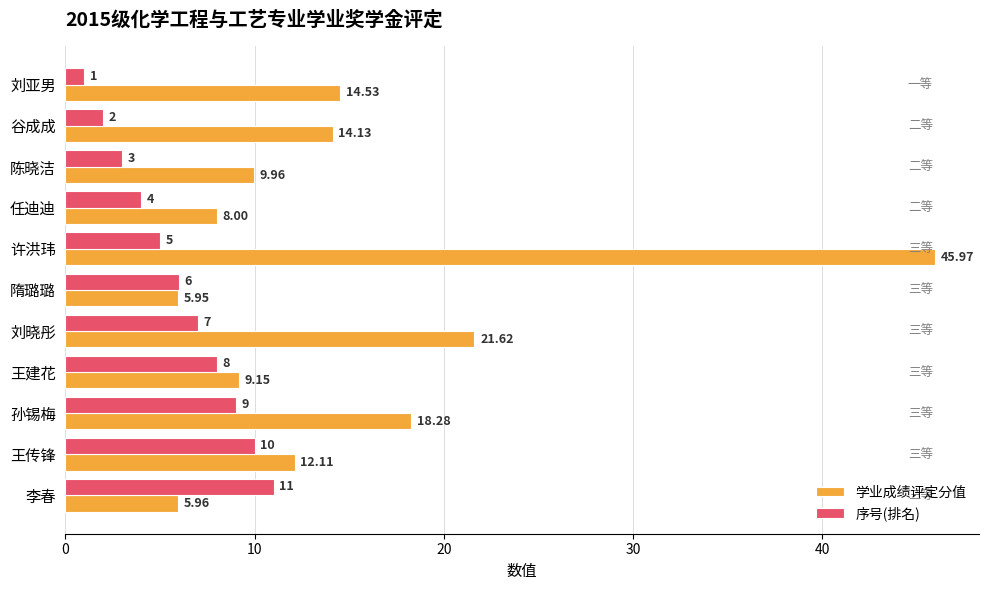

Where is 学业成绩评定分值 nearest to the value 25?

刘晓彤